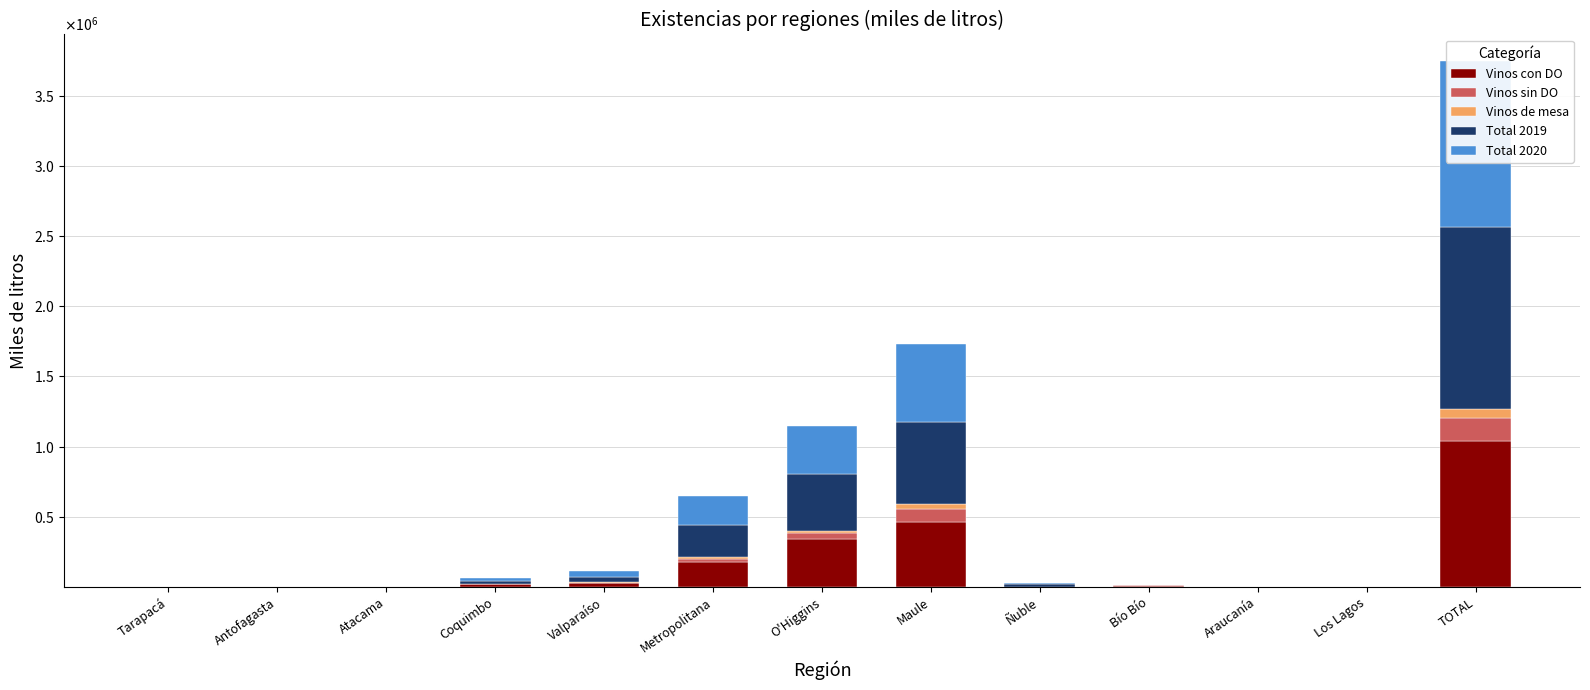

What value does the Vinos de mesa series have at O'Higgins?

17157.8